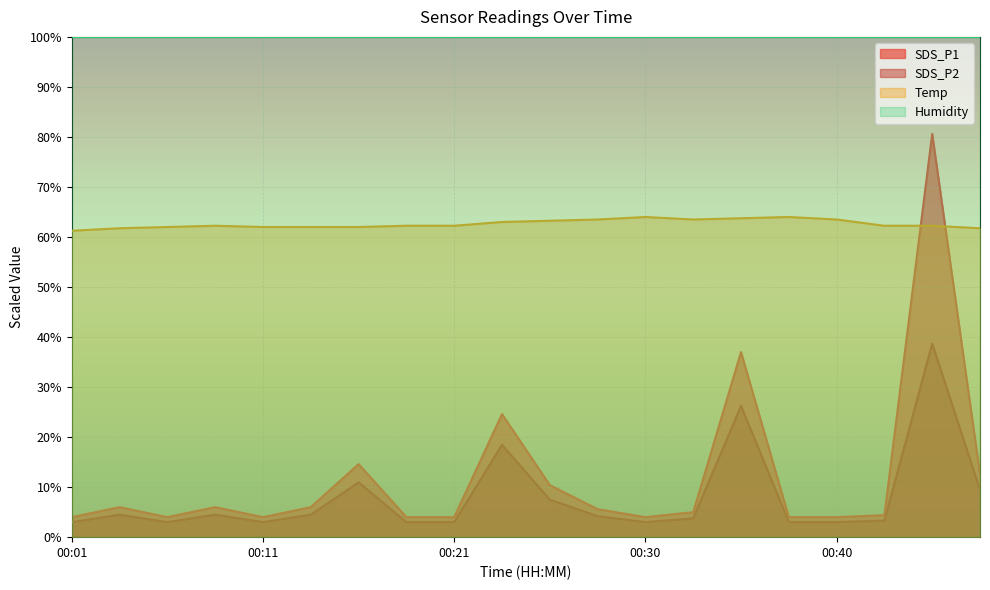

How many series are shown in this chart?

4